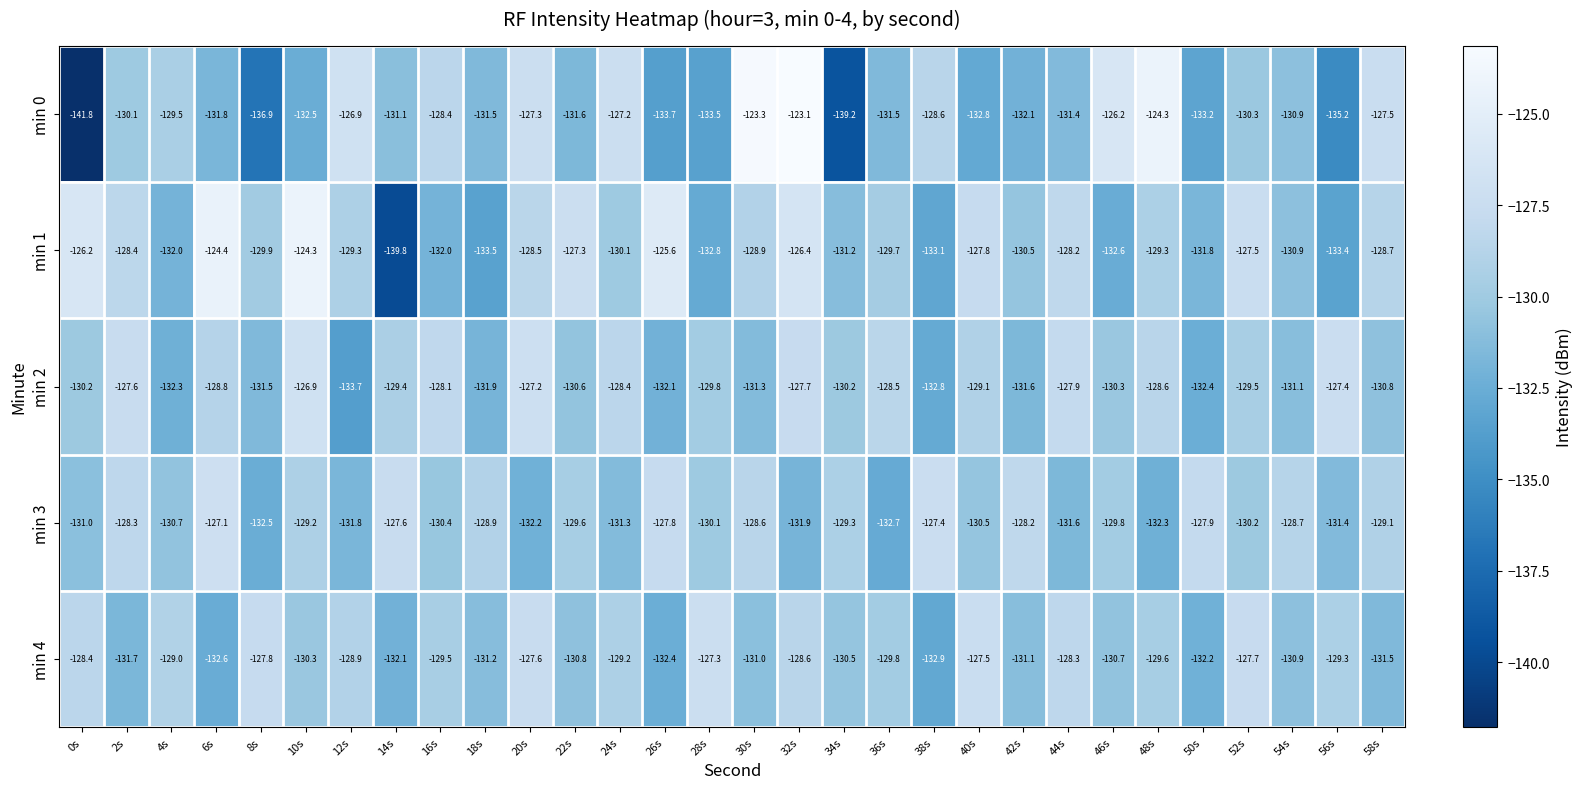

Rank the series at 12s from lowest to highest value.

min 2, min 3, min 1, min 4, min 0